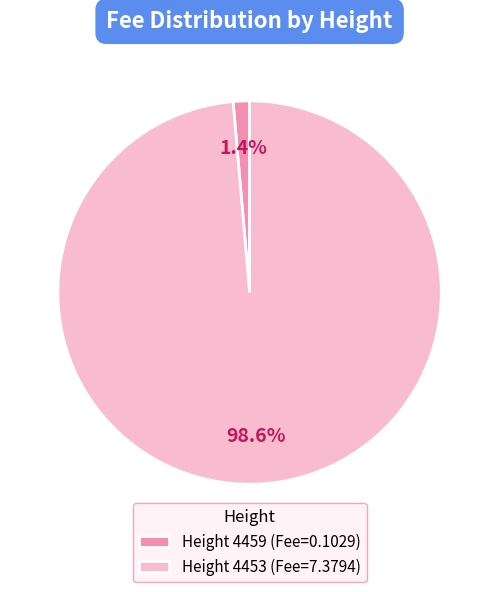

What is the total percentage of Height 4453 (Fee=7.3794) and Height 4459 (Fee=0.1029)?

100.0%